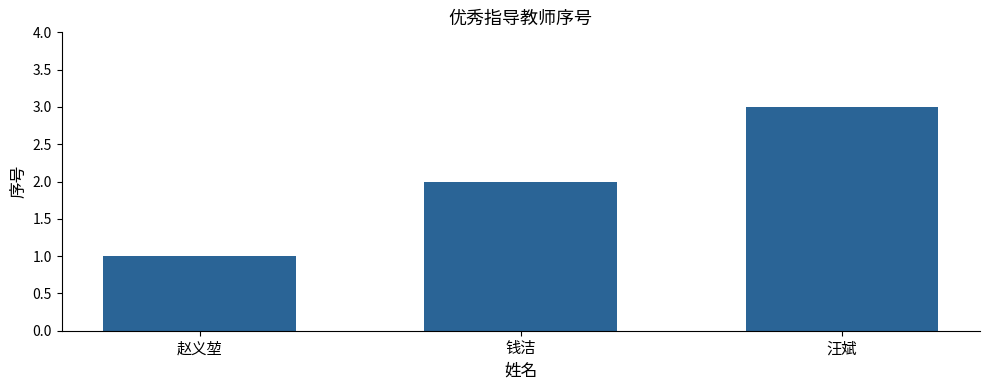

Does the chart contain any negative values?

No